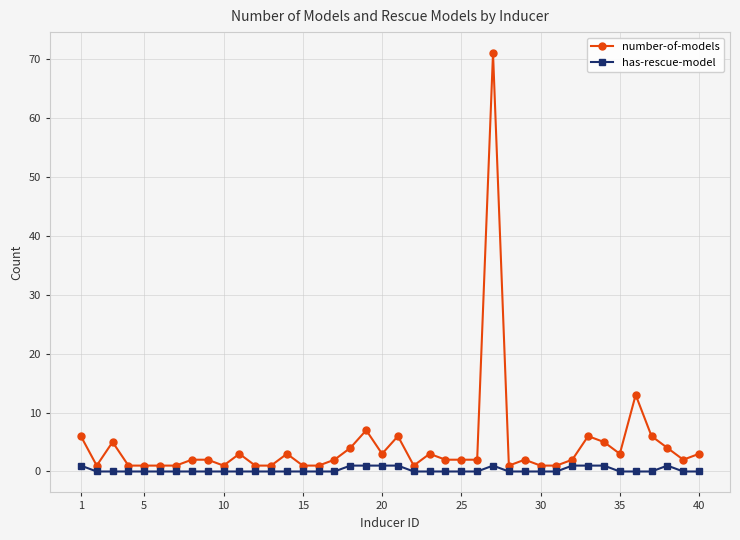

How many lines are shown in the chart?

2